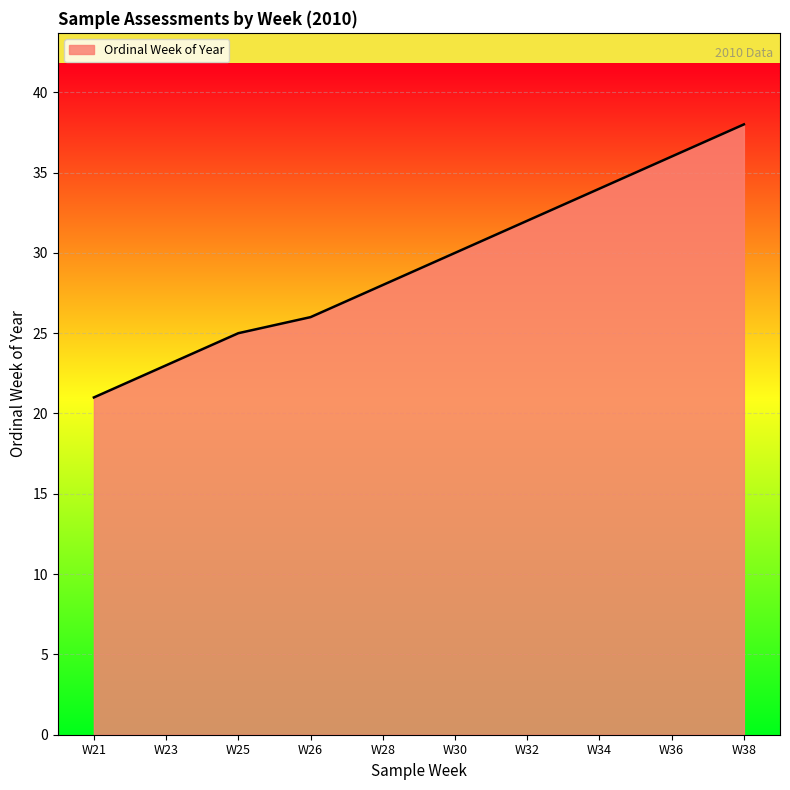

What is the difference between the maximum and minimum values?

17